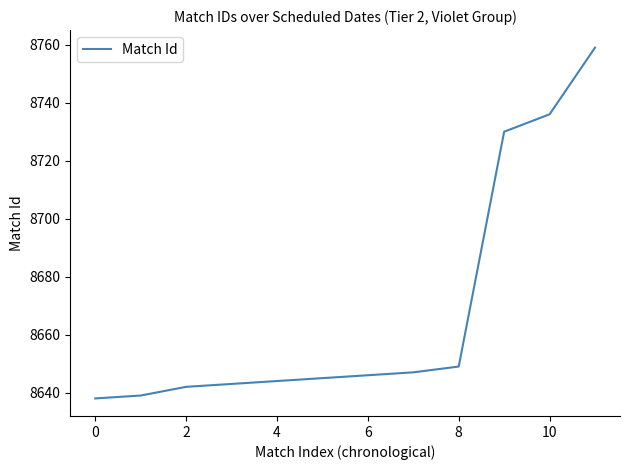

What is the difference between the maximum and minimum values?

121